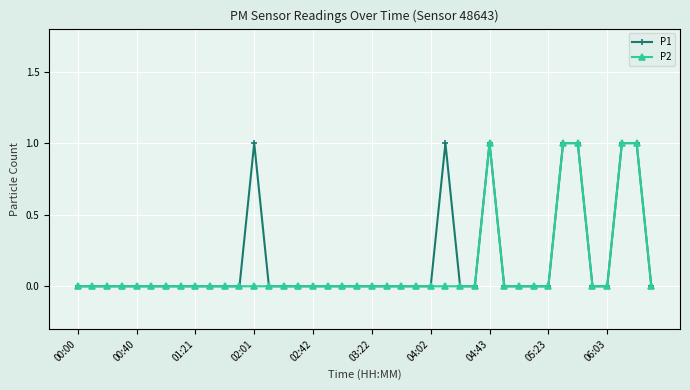

At which category is the sum across all series the highest?

04:43